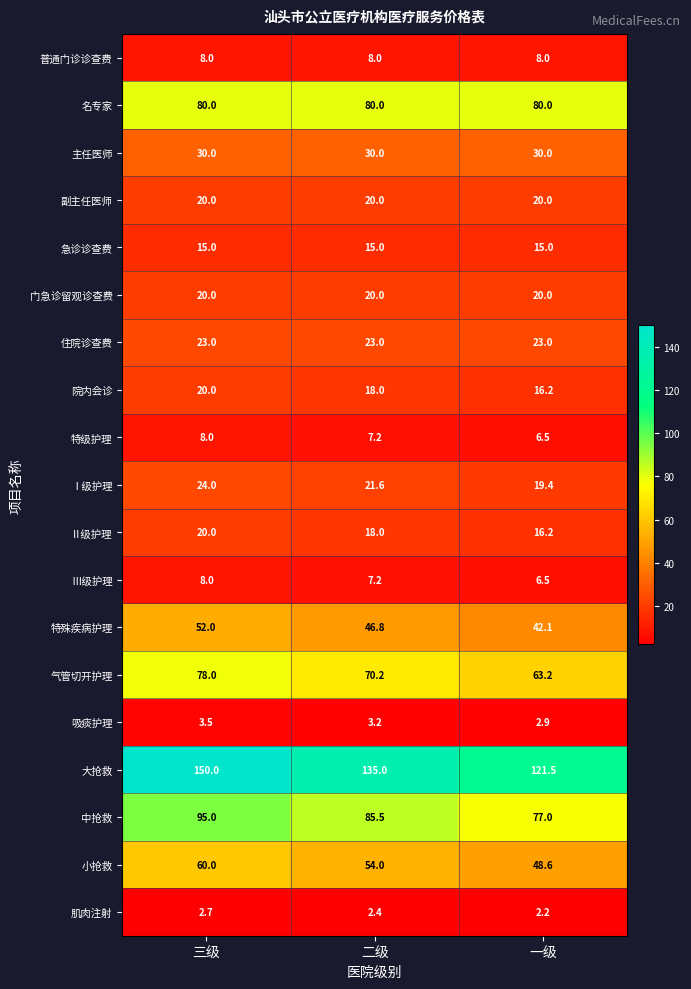

Which series changed the most between 三级 and 一级?

大抢救